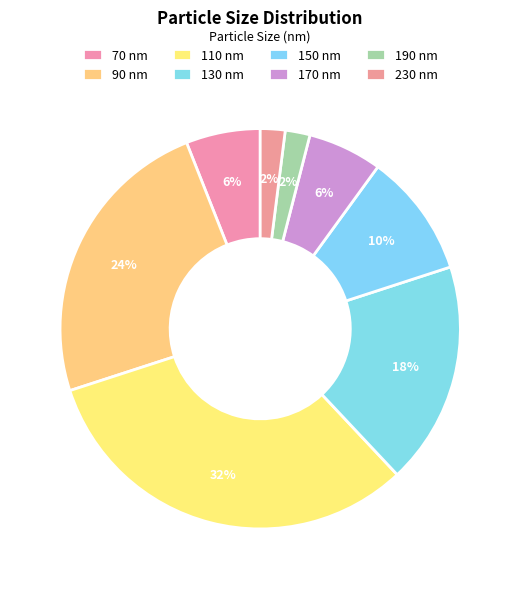

Is it true that 70 nm is 6% of the pie?

True